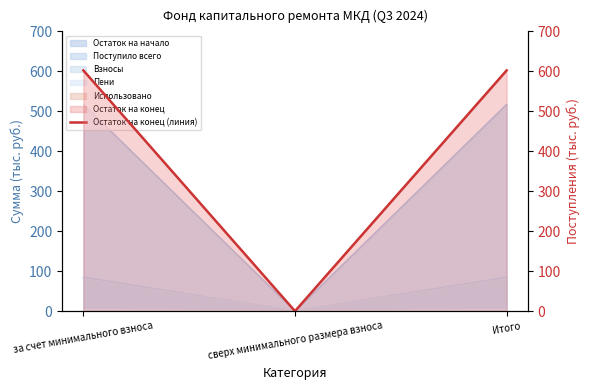

The chart shows a value of 602.3 at Итого. True or false?

True